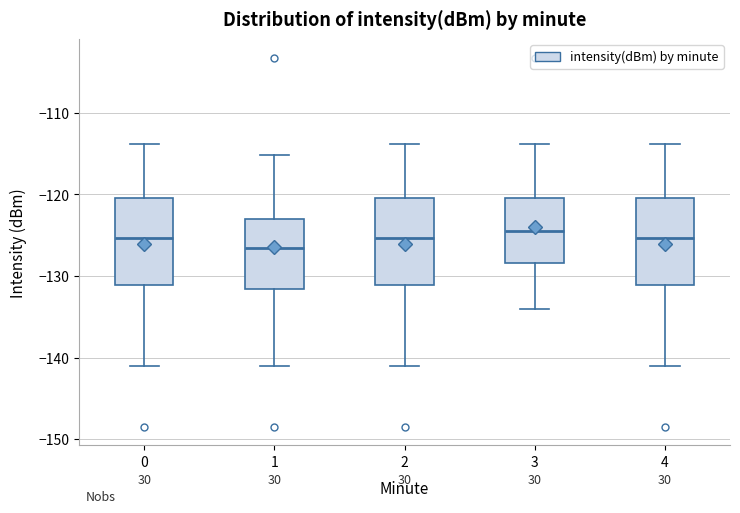

Reading left to right, read every box against the y-axis: the position of its median line, the range the box covers, and the ends of its whiskers. The values are not printed on the chart, so give them approximately, as read against the axis.

0: median -125, box -131 to -120, whiskers -141 to -114
1: median -127, box -132 to -123, whiskers -141 to -115
2: median -125, box -131 to -120, whiskers -141 to -114
3: median -124, box -128 to -120, whiskers -134 to -114
4: median -125, box -131 to -120, whiskers -141 to -114